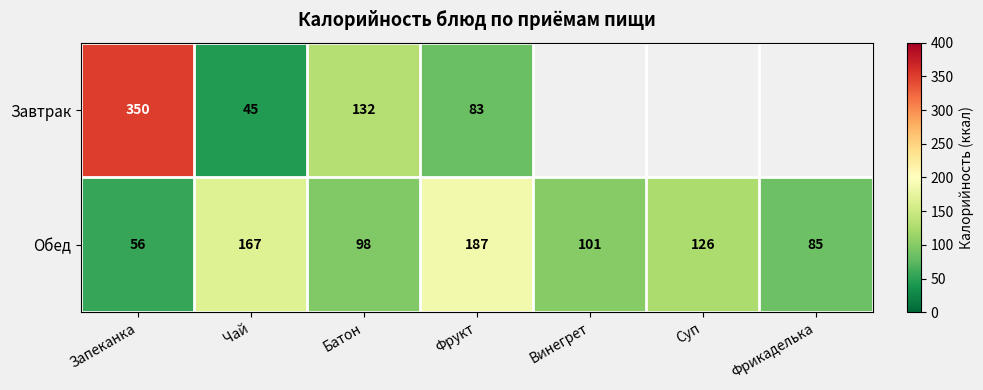

At how many categories does at least one series exceed 340?

1